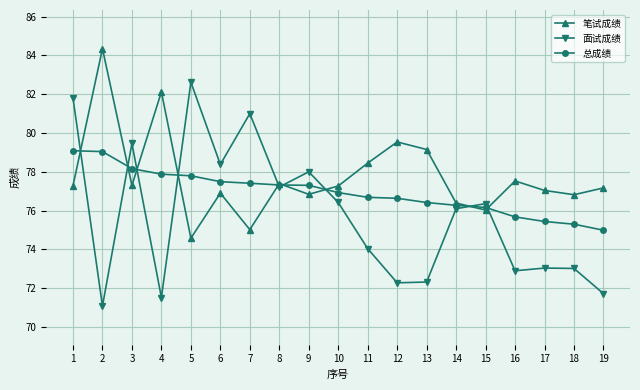

What is the value of the 总成绩 point at the 18th from the left?

75.3